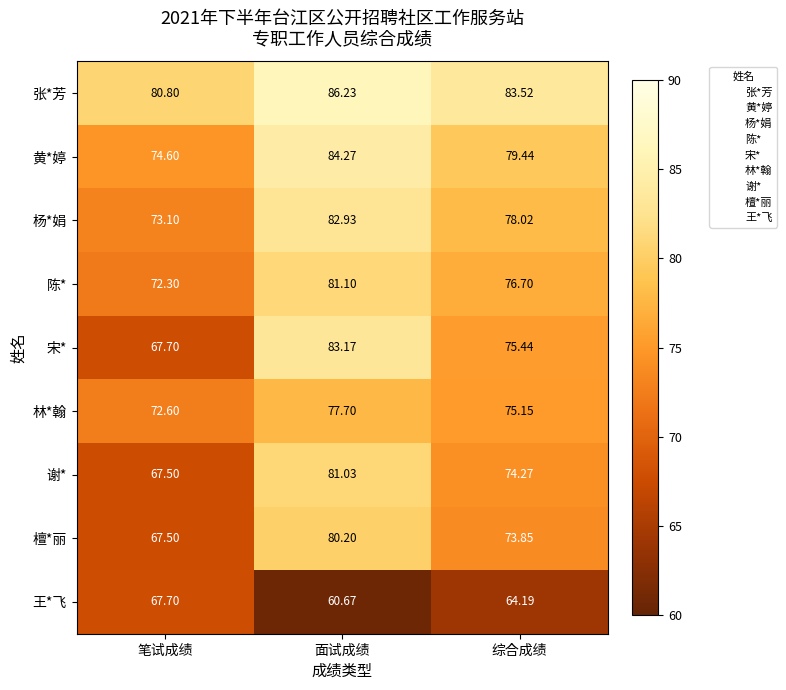

At which label does 谢* first exceed 74?

面试成绩